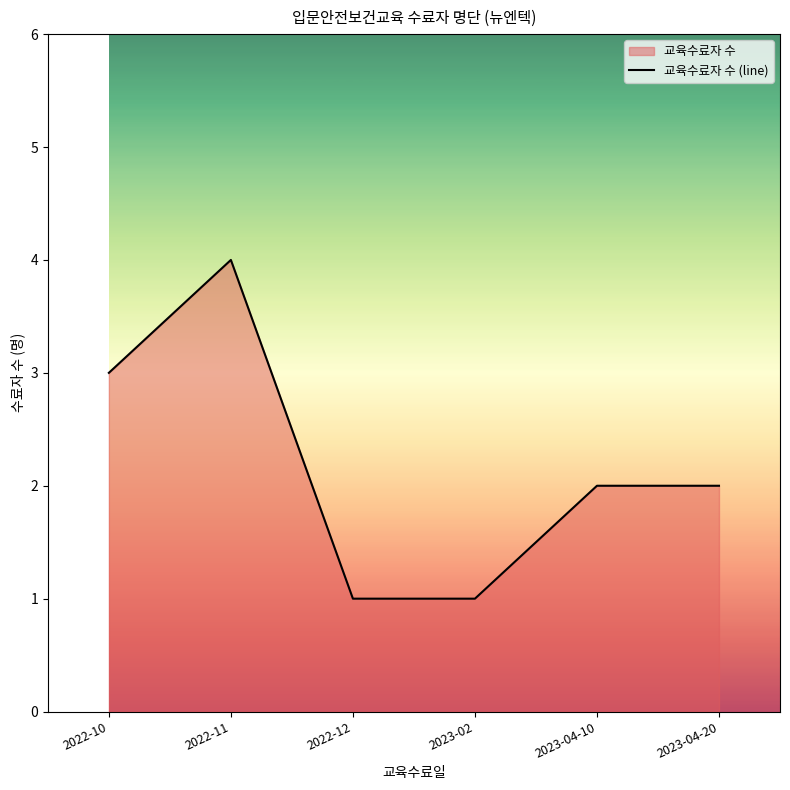

True or false: there are more than 1 points higher than both neighbors.

False